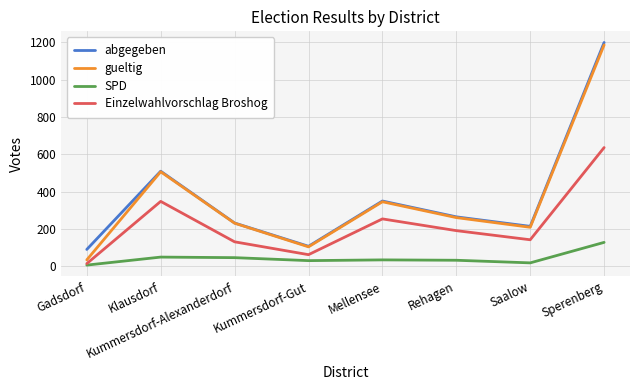

What is the difference between the gueltig values at Gadsdorf and Rehagen?

227